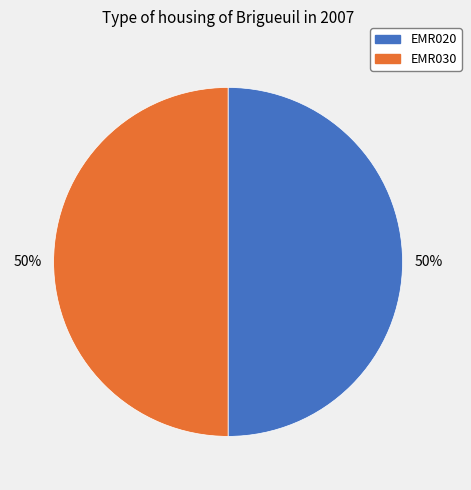

To the nearest percent, what percentage of the pie is EMR020?

50%